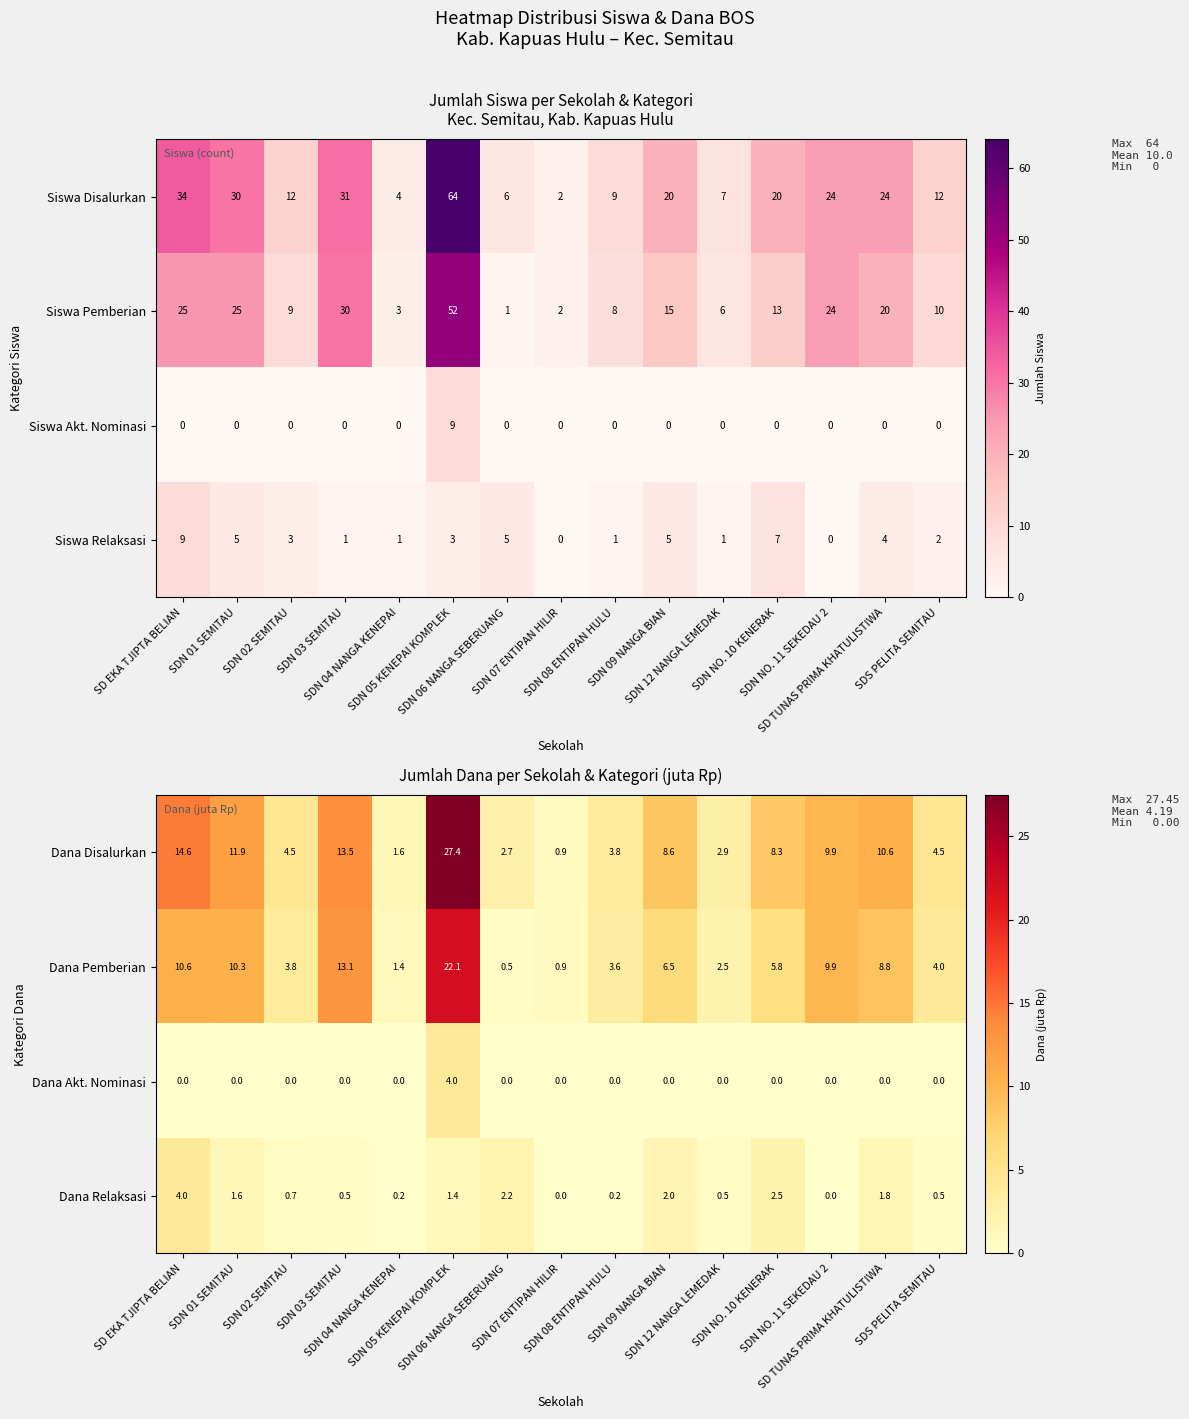

Reading right to left, transcribe all the data shown in this chart.

Dana Disalurkan: SDS PELITA SEMITAU=4.5	SD TUNAS PRIMA KHATULISTIWA=10.6	SDN NO. 11 SEKEDAU 2=9.9	SDN NO. 10 KENERAK=8.3	SDN 12 NANGA LEMEDAK=2.9	SDN 09 NANGA BIAN=8.6	SDN 08 ENTIPAN HULU=3.8	SDN 07 ENTIPAN HILIR=0.9	SDN 06 NANGA SEBERUANG=2.7	SDN 05 KENEPAI KOMPLEK=27.4	SDN 04 NANGA KENEPAI=1.6	SDN 03 SEMITAU=13.5	SDN 02 SEMITAU=4.5	SDN 01 SEMITAU=11.9	SD EKA TJIPTA BELIAN=14.6
Dana Pemberian: SDS PELITA SEMITAU=4.0	SD TUNAS PRIMA KHATULISTIWA=8.8	SDN NO. 11 SEKEDAU 2=9.9	SDN NO. 10 KENERAK=5.8	SDN 12 NANGA LEMEDAK=2.5	SDN 09 NANGA BIAN=6.5	SDN 08 ENTIPAN HULU=3.6	SDN 07 ENTIPAN HILIR=0.9	SDN 06 NANGA SEBERUANG=0.5	SDN 05 KENEPAI KOMPLEK=22.1	SDN 04 NANGA KENEPAI=1.4	SDN 03 SEMITAU=13.1	SDN 02 SEMITAU=3.8	SDN 01 SEMITAU=10.3	SD EKA TJIPTA BELIAN=10.6
Dana Akt. Nominasi: SDS PELITA SEMITAU=0.0	SD TUNAS PRIMA KHATULISTIWA=0.0	SDN NO. 11 SEKEDAU 2=0.0	SDN NO. 10 KENERAK=0.0	SDN 12 NANGA LEMEDAK=0.0	SDN 09 NANGA BIAN=0.0	SDN 08 ENTIPAN HULU=0.0	SDN 07 ENTIPAN HILIR=0.0	SDN 06 NANGA SEBERUANG=0.0	SDN 05 KENEPAI KOMPLEK=4.0	SDN 04 NANGA KENEPAI=0.0	SDN 03 SEMITAU=0.0	SDN 02 SEMITAU=0.0	SDN 01 SEMITAU=0.0	SD EKA TJIPTA BELIAN=0.0
Dana Relaksasi: SDS PELITA SEMITAU=0.5	SD TUNAS PRIMA KHATULISTIWA=1.8	SDN NO. 11 SEKEDAU 2=0.0	SDN NO. 10 KENERAK=2.5	SDN 12 NANGA LEMEDAK=0.5	SDN 09 NANGA BIAN=2.0	SDN 08 ENTIPAN HULU=0.2	SDN 07 ENTIPAN HILIR=0.0	SDN 06 NANGA SEBERUANG=2.2	SDN 05 KENEPAI KOMPLEK=1.4	SDN 04 NANGA KENEPAI=0.2	SDN 03 SEMITAU=0.5	SDN 02 SEMITAU=0.7	SDN 01 SEMITAU=1.6	SD EKA TJIPTA BELIAN=4.0